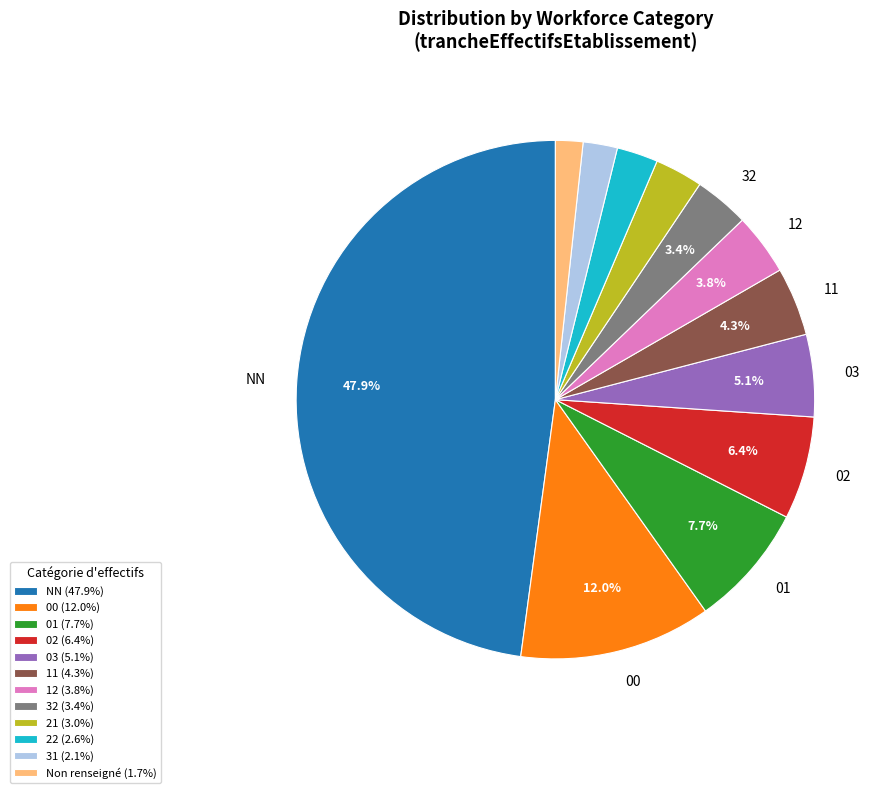

Do 32 (3.4%) and 22 (2.6%) together represent more than half of the pie?

No